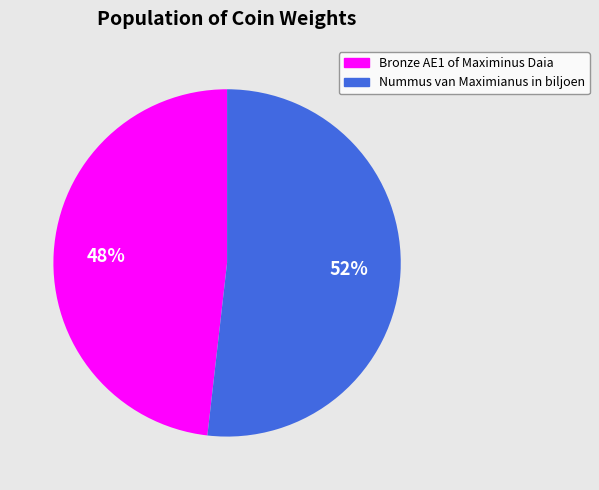

Is the sum of Nummus van Maximianus in biljoen and Bronze AE1 of Maximinus Daia greater than half?

Yes